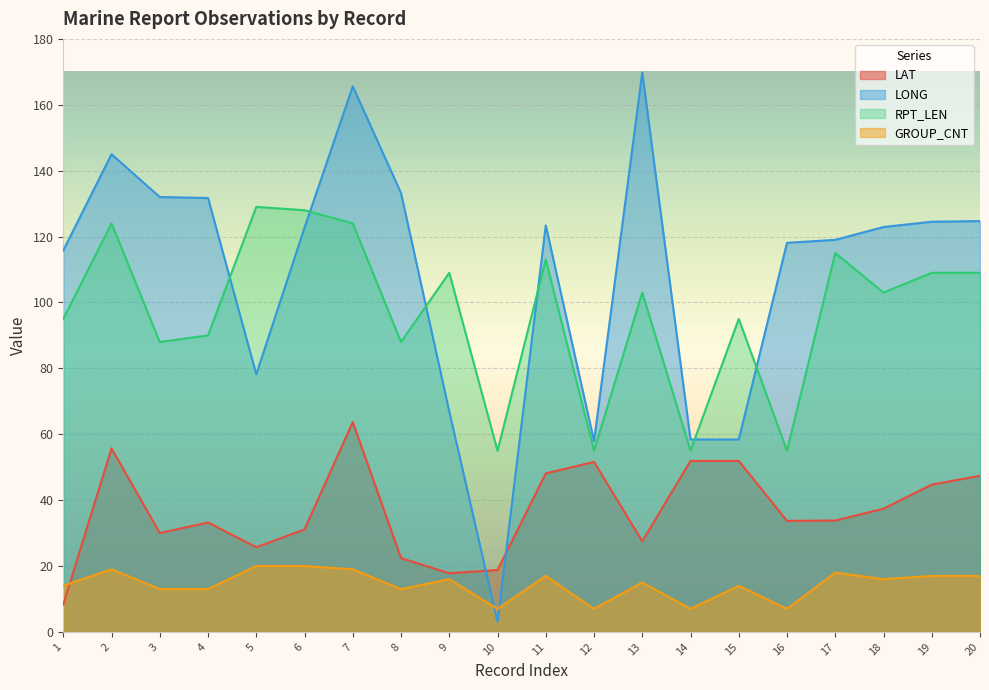

How many lines are shown in the chart?

4